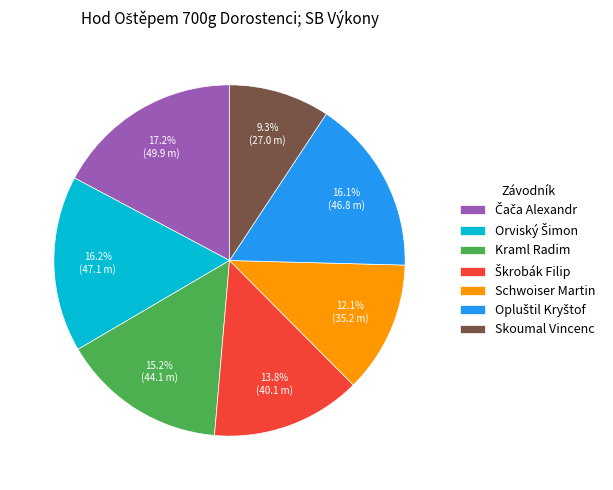

The Schwoiser Martin slice represents 12% of the pie. True or false?

True